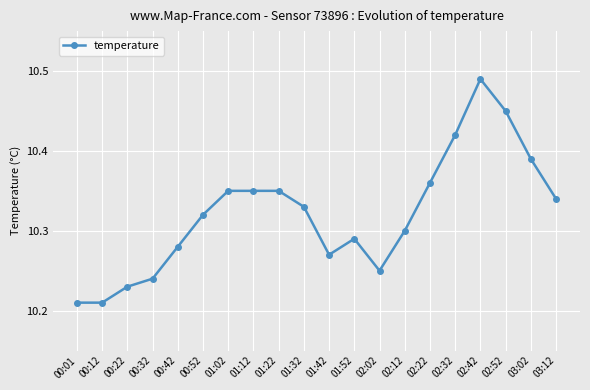

At which category does the chart reach its peak across all series?

02:42